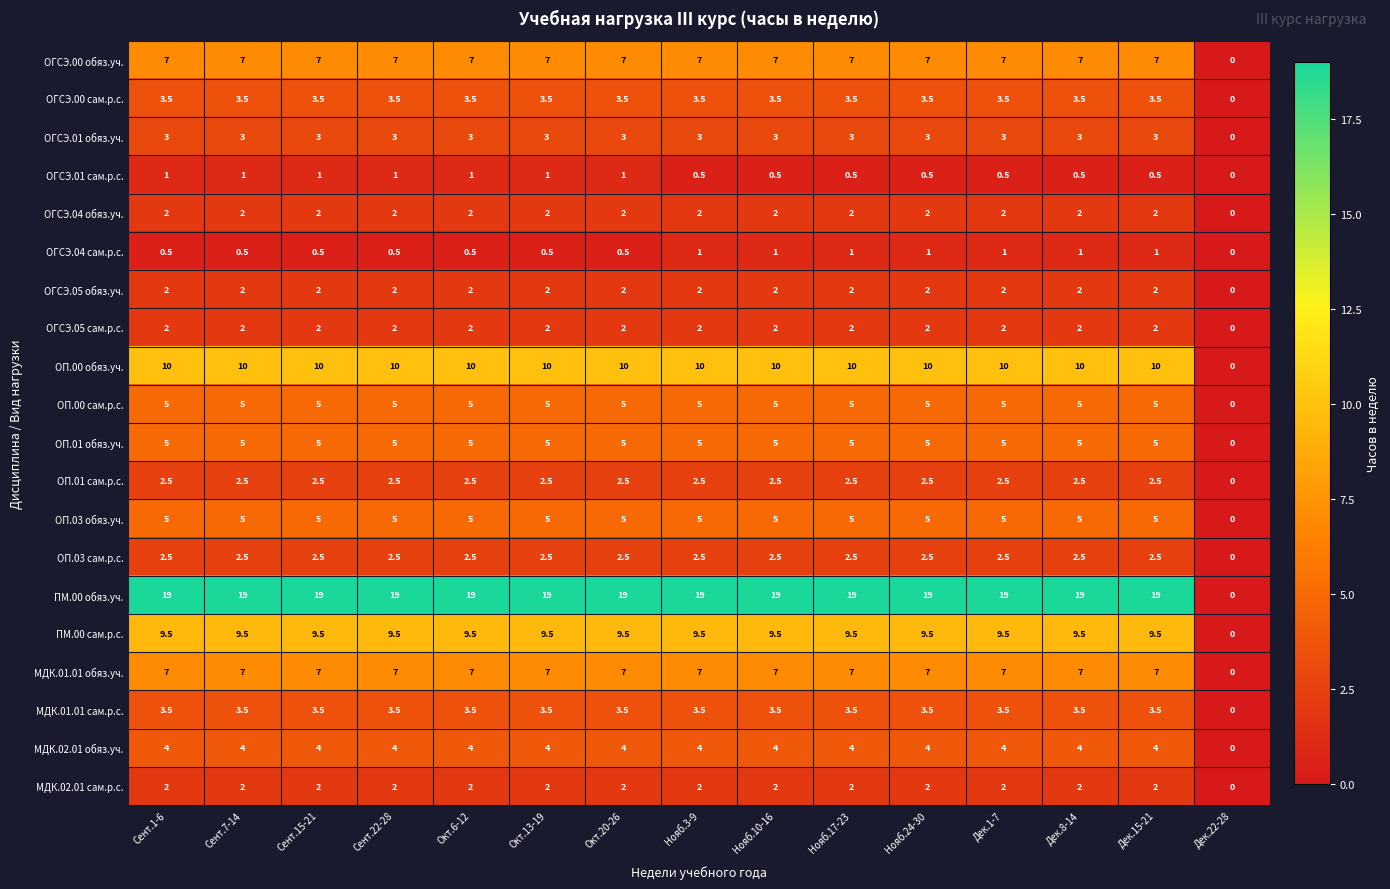

At how many categories does at least one series exceed 1?

14